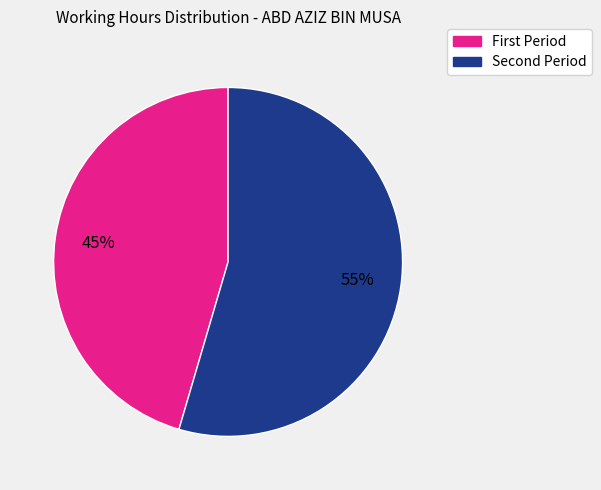

To the nearest percent, what is the average slice percentage?

50%